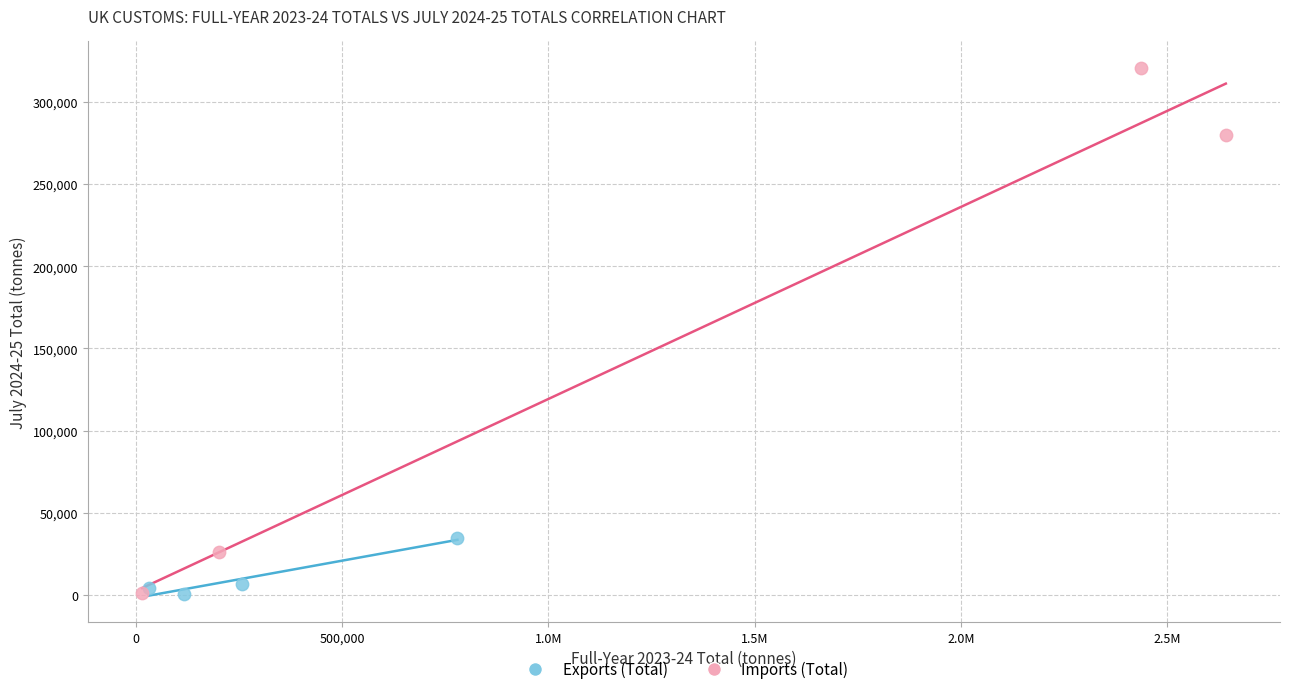

What are all the series names shown in the legend?

Exports (Total), Imports (Total)